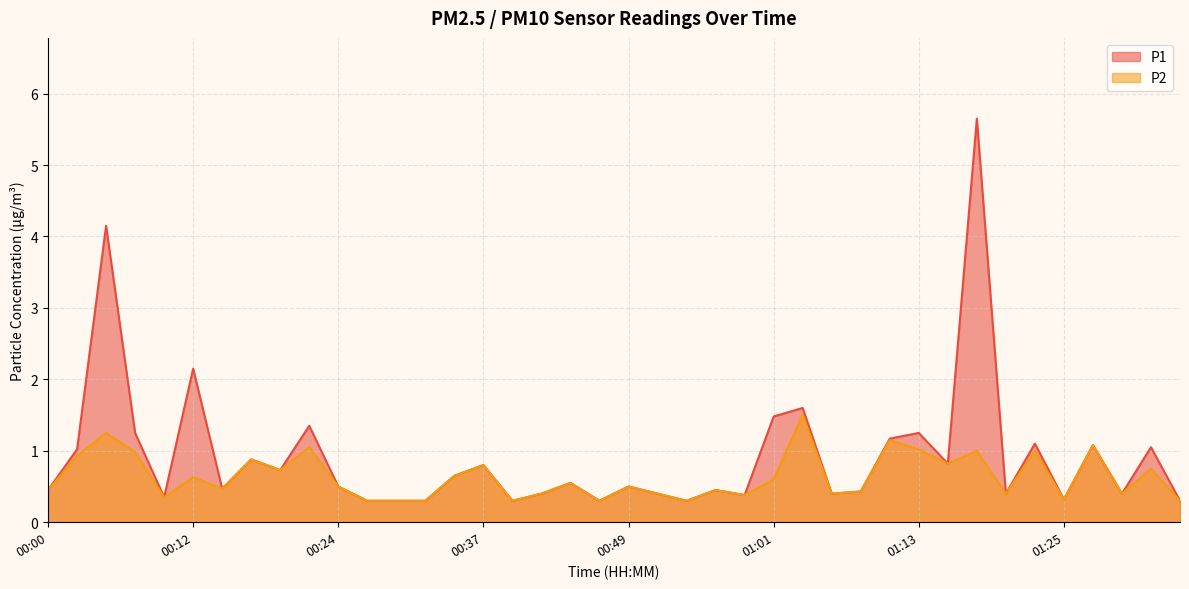

Which series changed the most between 00:29 and 00:37?

P1